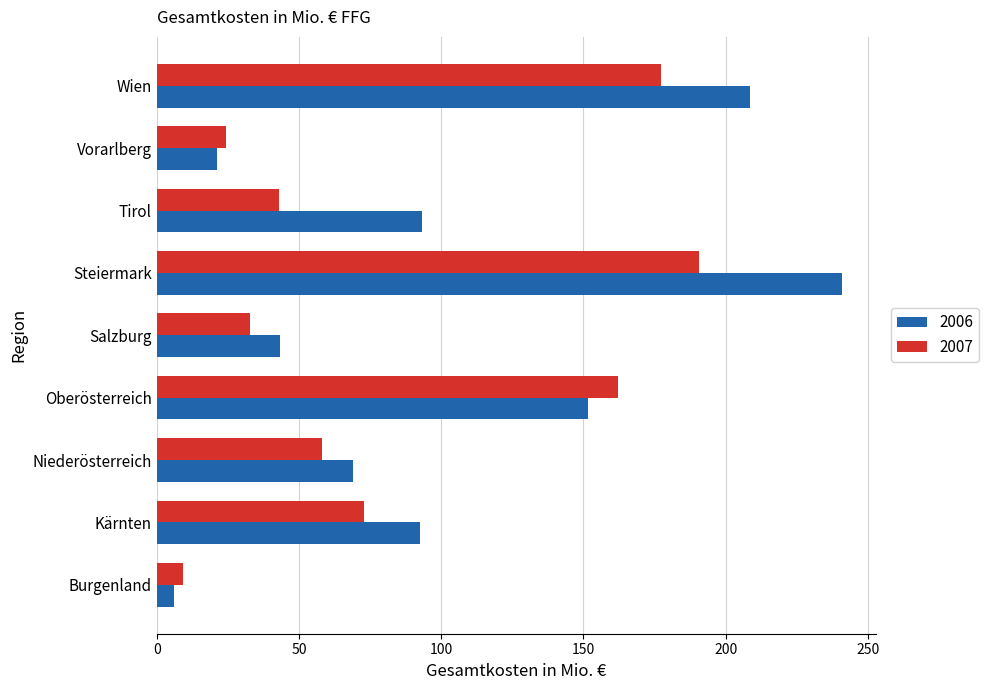

Which series changed the most between Salzburg and Wien?

2006